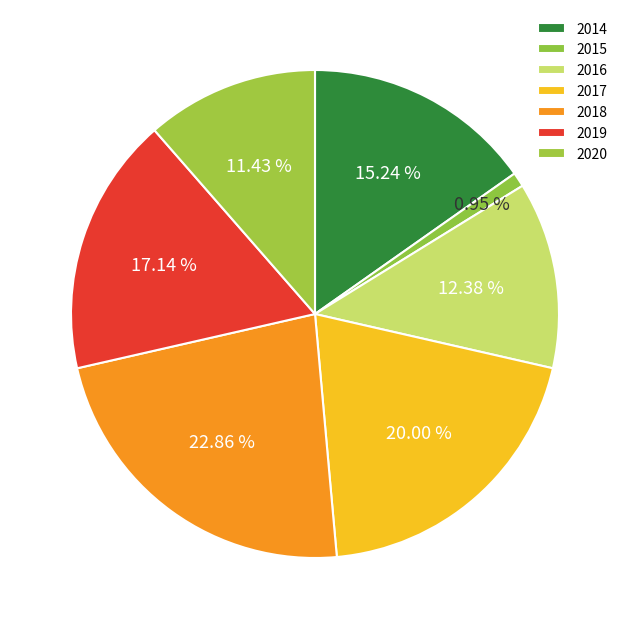

To the nearest percent, what percentage of the pie is 2019?

17%